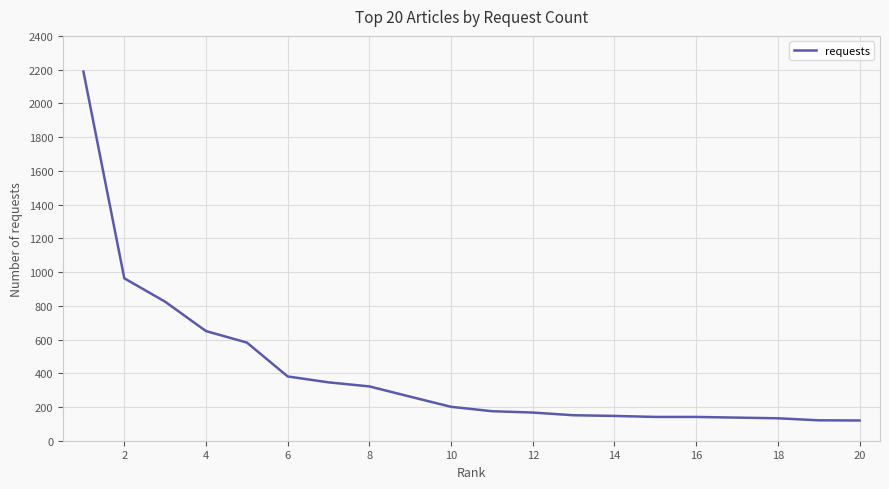

What is the greatest value displayed?

2188